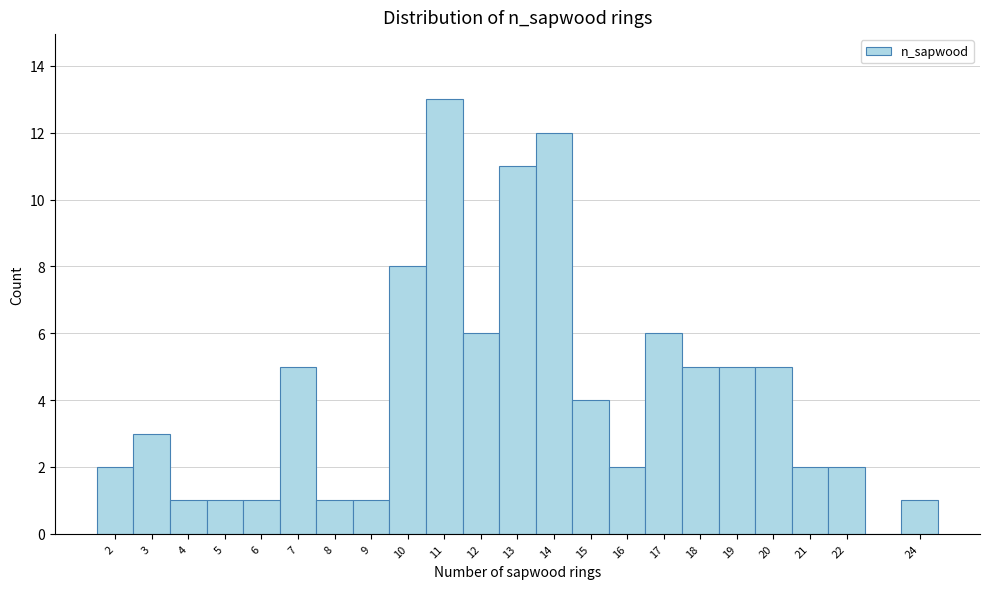

How tall is the bar that spans 7.5 to 8.5 on the x-axis? The values are not printed on the chart, so give them approximately, as read against the axis.

1